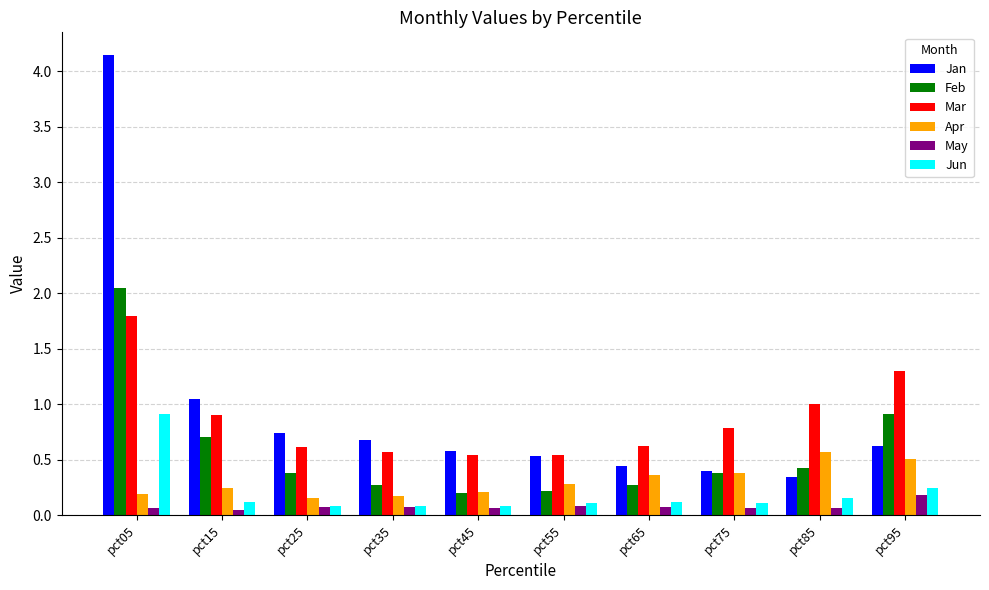

At which category is the sum across all series the highest?

pct05